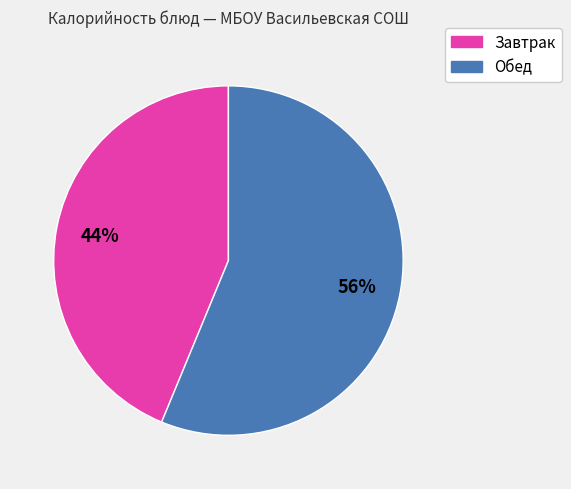

To the nearest percent, what is the average slice percentage?

50%